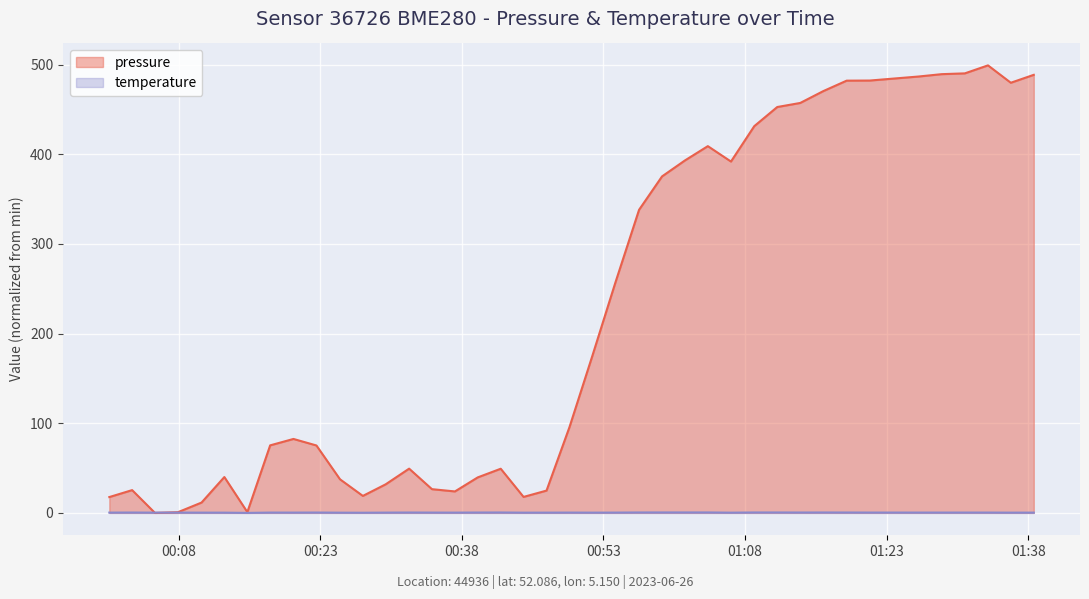

Which series has the widest spread of values?

pressure